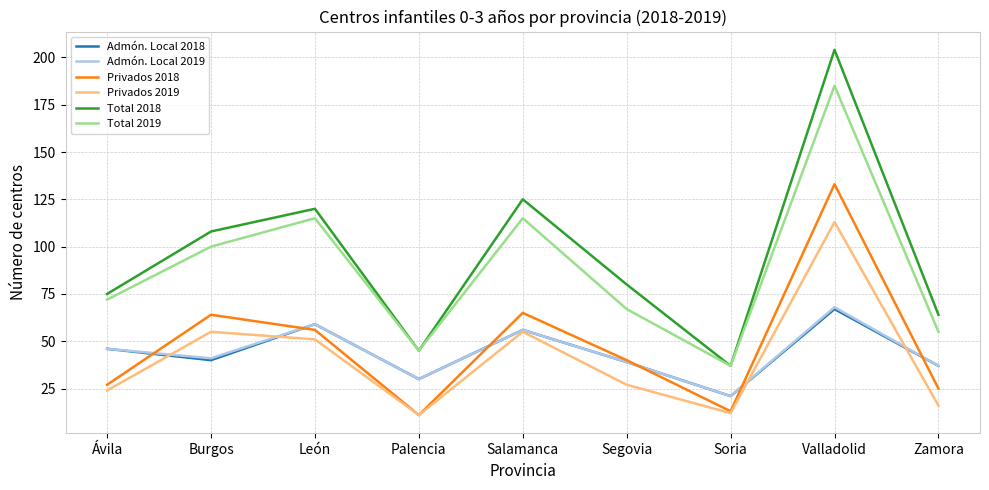

The value of Total 2018 at Valladolid is 82. True or false?

False